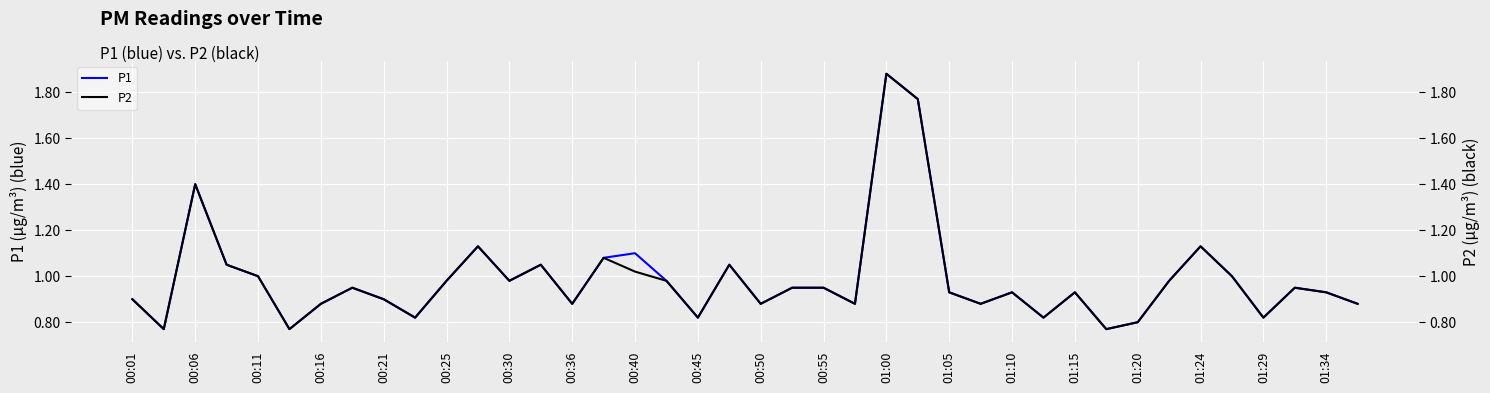

What is the maximum value for P1?

1.9